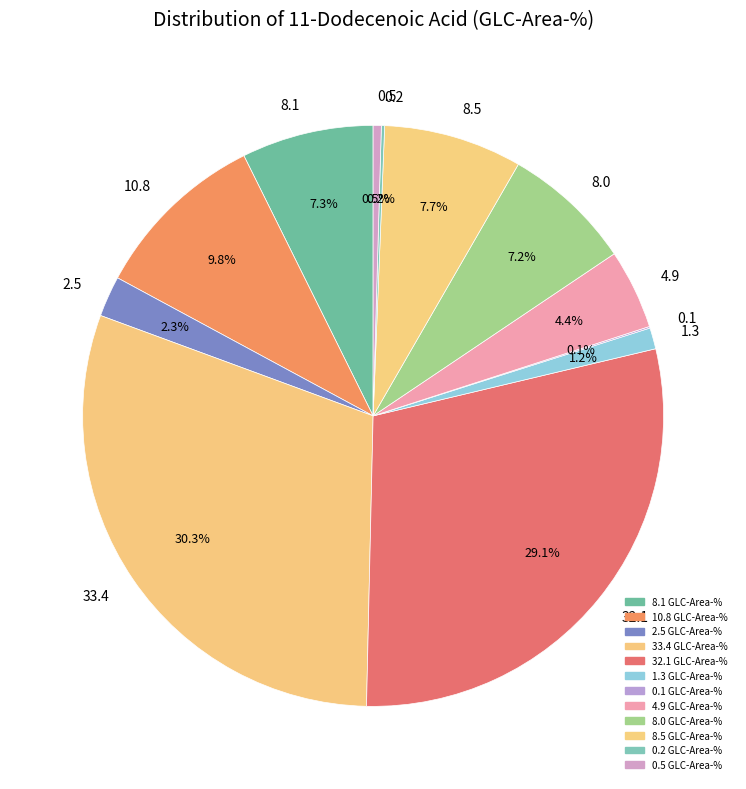

To the nearest percent, what is the combined percentage of 8.1 and 33.4?

38%